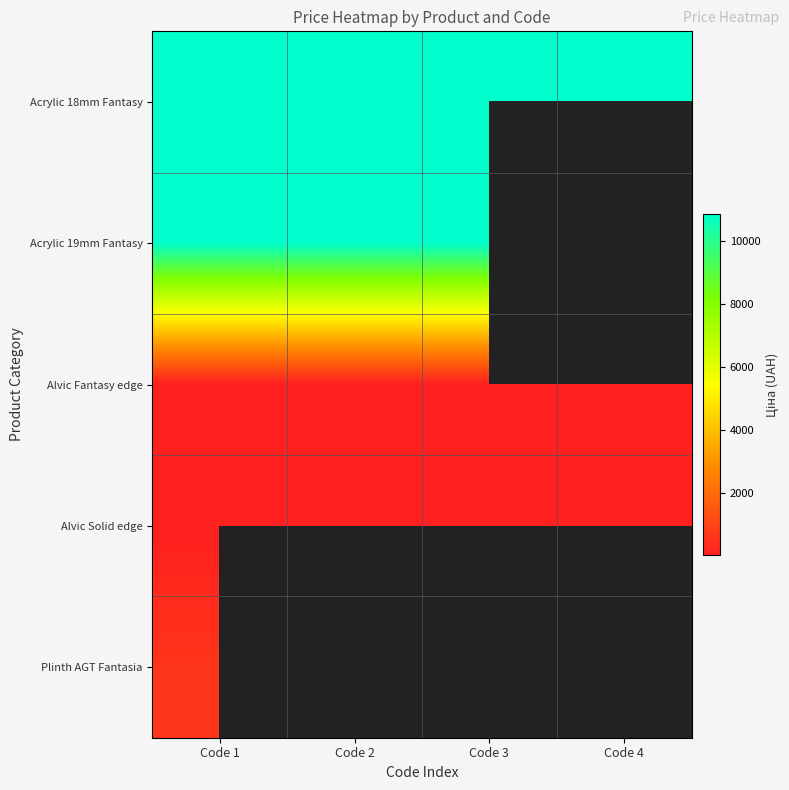

What is the minimum value shown in the chart?

26.7